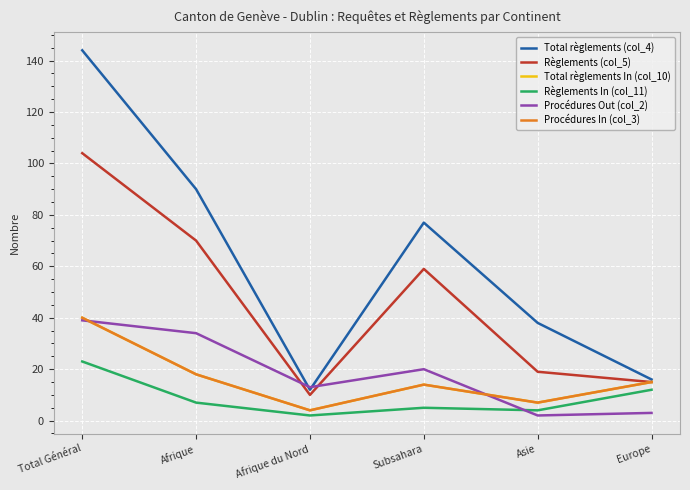

Which series has the largest range (max minus min)?

Total règlements (col_4)